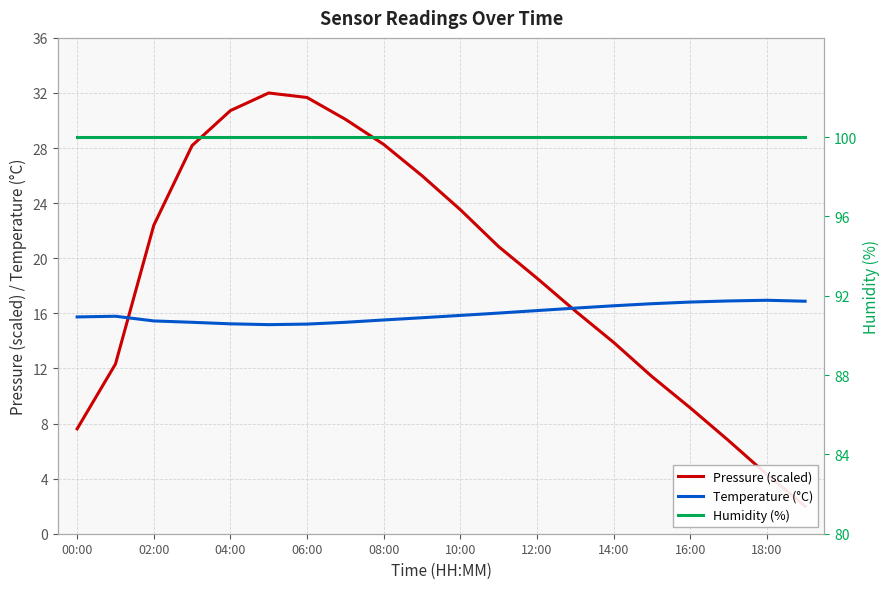

Which series has the largest total across all categories?

Humidity (%)